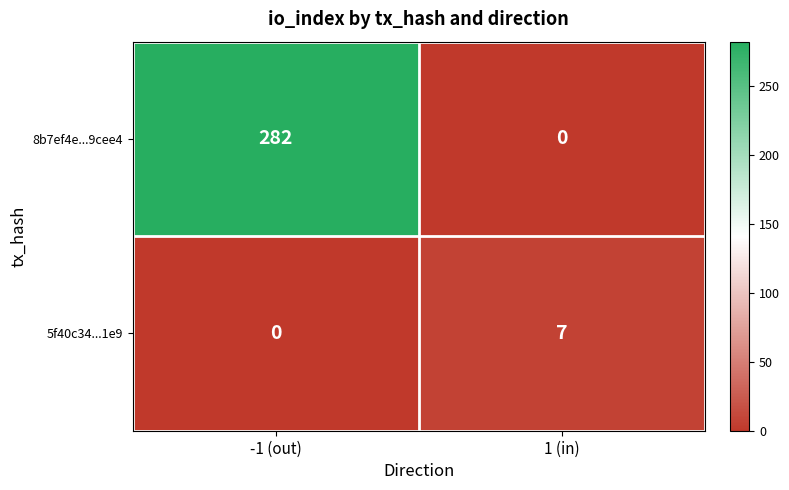

True or false: 5f40c34...1e9 has a value of 7 at 1 (in).

True